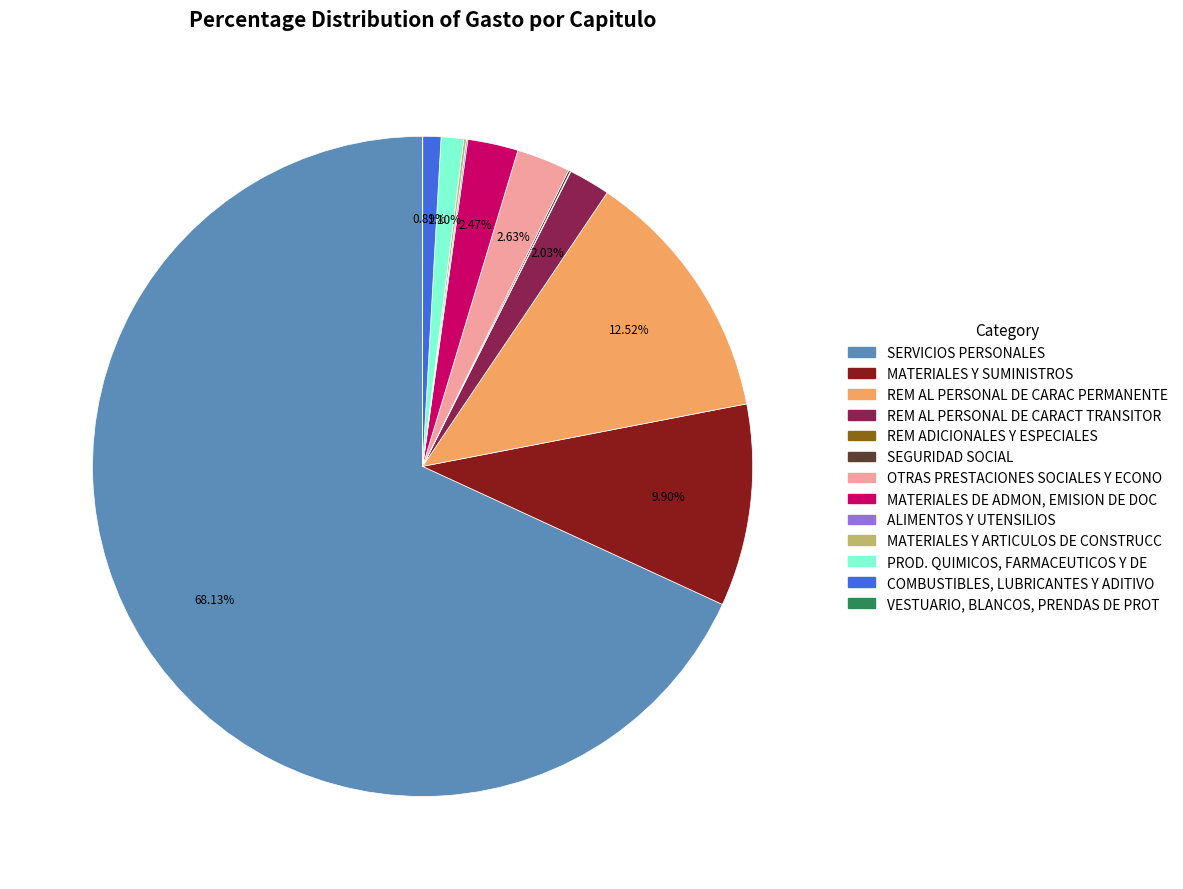

Which category has the biggest portion of the pie?

SERVICIOS PERSONALES